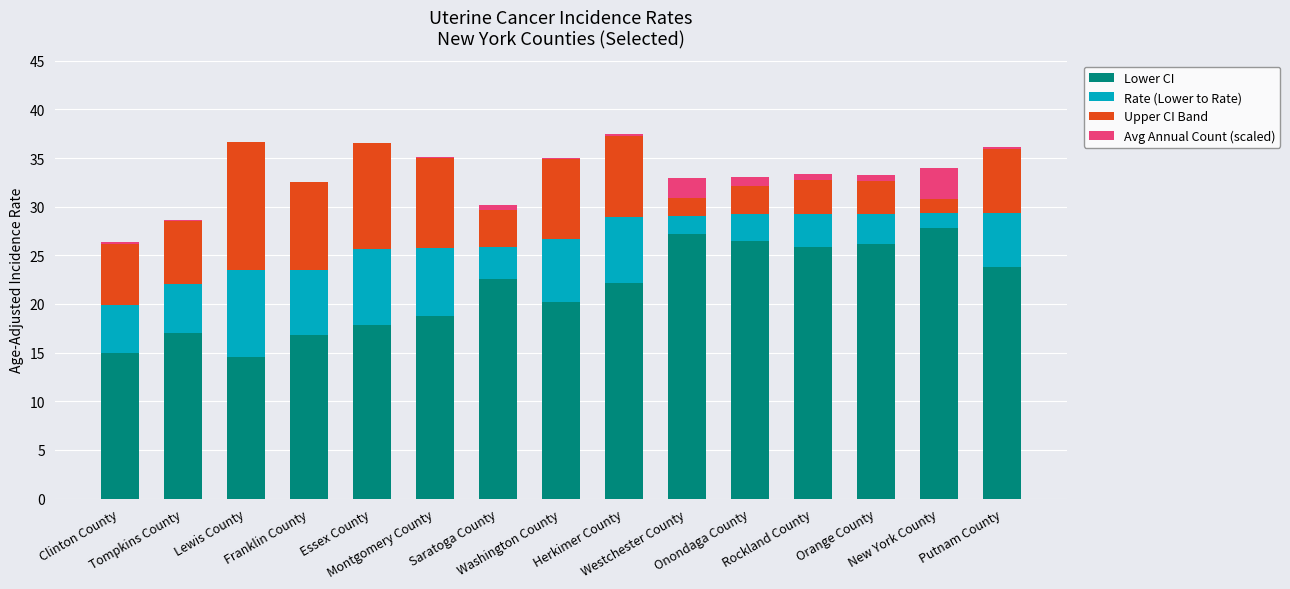

What is the maximum value for Lower CI?

27.8